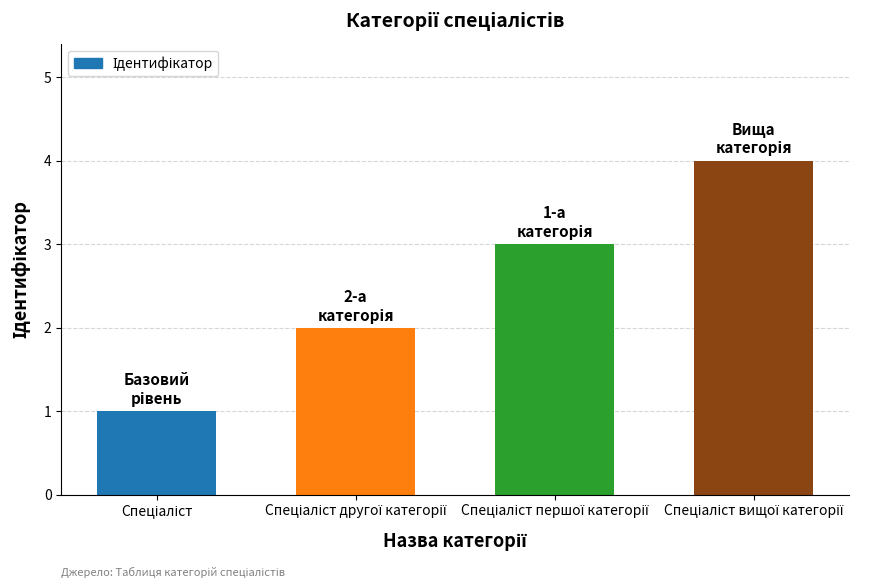

What is the difference between the maximum and minimum values?

3